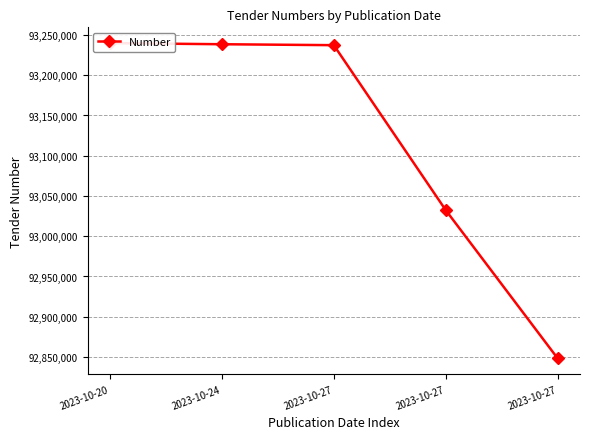

Reading right to left, list all the values displayed in this chart.

2023-10-27=92848318	2023-10-27=93032401	2023-10-27=93237334	2023-10-24=93238487	2023-10-20=93239909